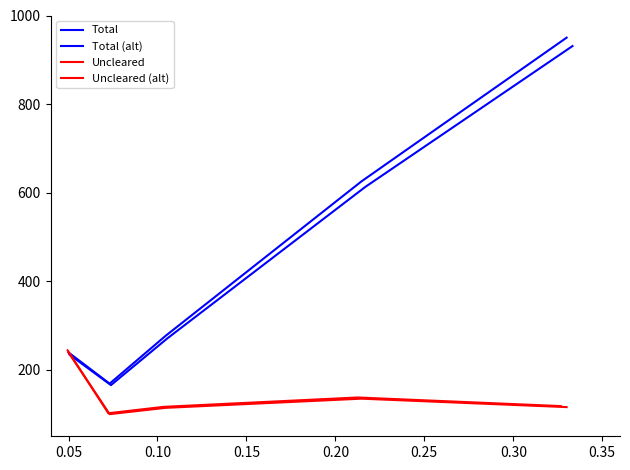

List the series in order of their peak value, lowest first.

Uncleared, Uncleared (alt), Total (alt), Total